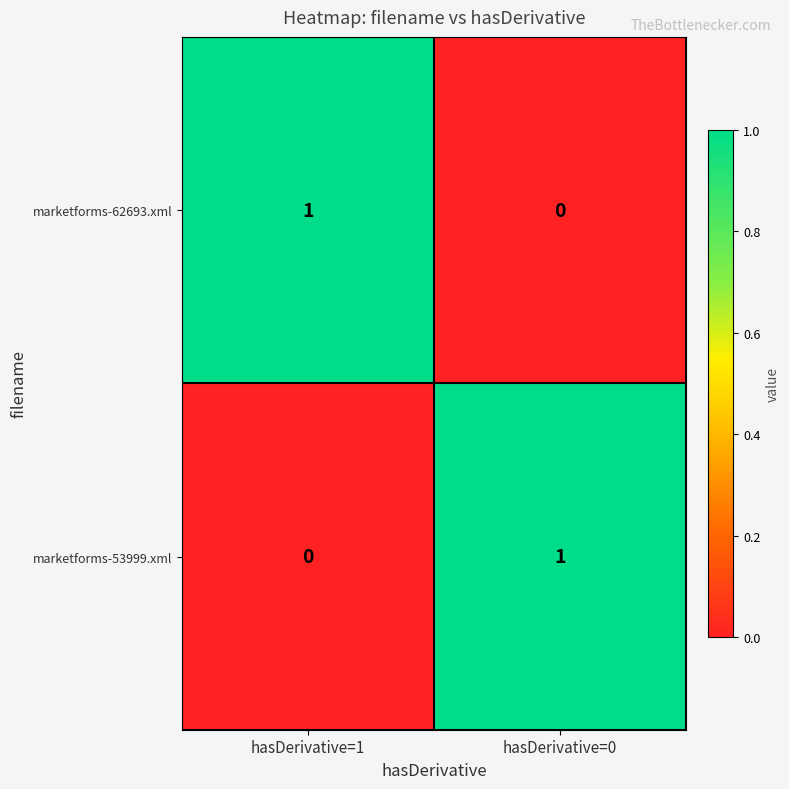

Which category has the lowest value in the marketforms-53999.xml series?

hasDerivative=1